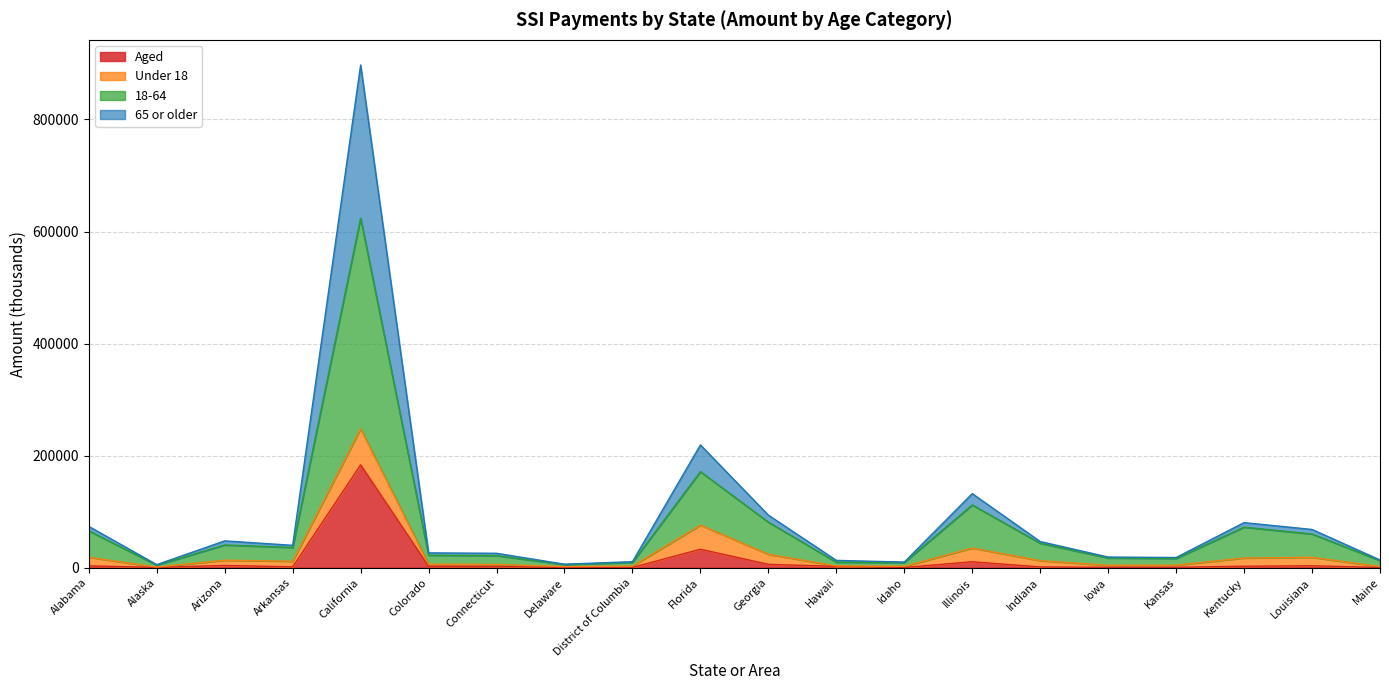

What are all the series names shown in the legend?

Aged, Under 18, 18-64, 65 or older